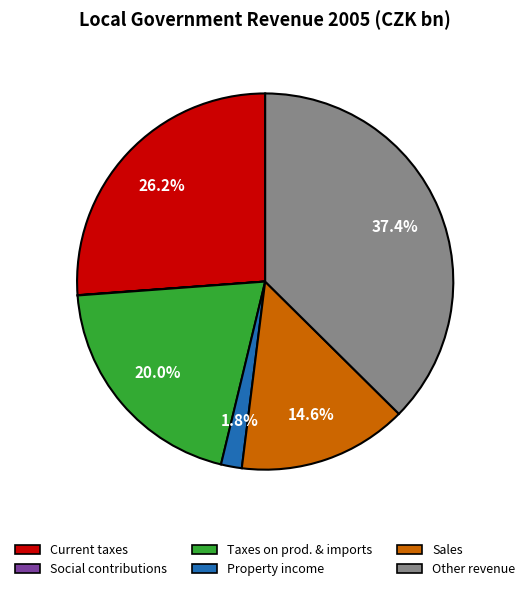

Is there a majority slice in this chart?

No